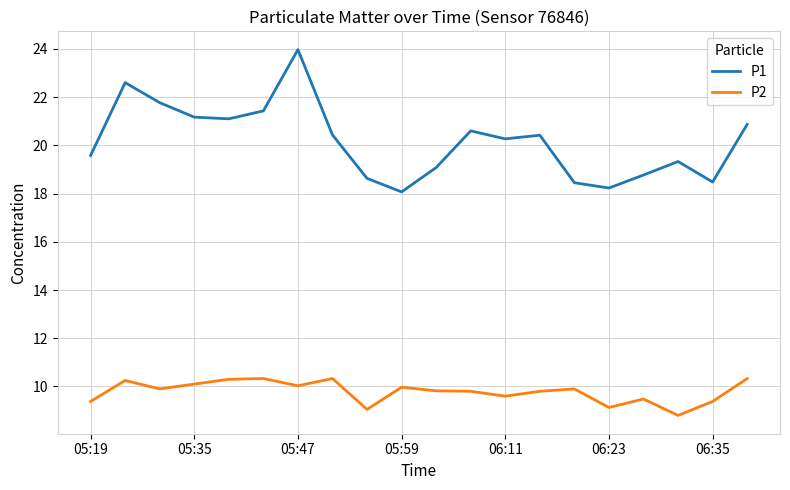

True or false: P1 and P2 cross at least once.

False